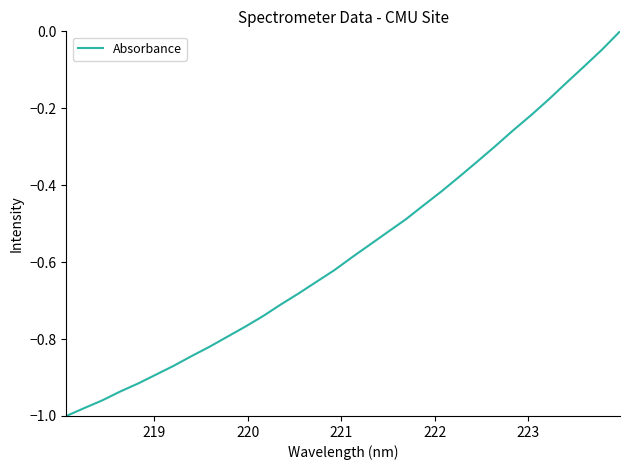

What is the difference between the maximum and minimum values?

1.0